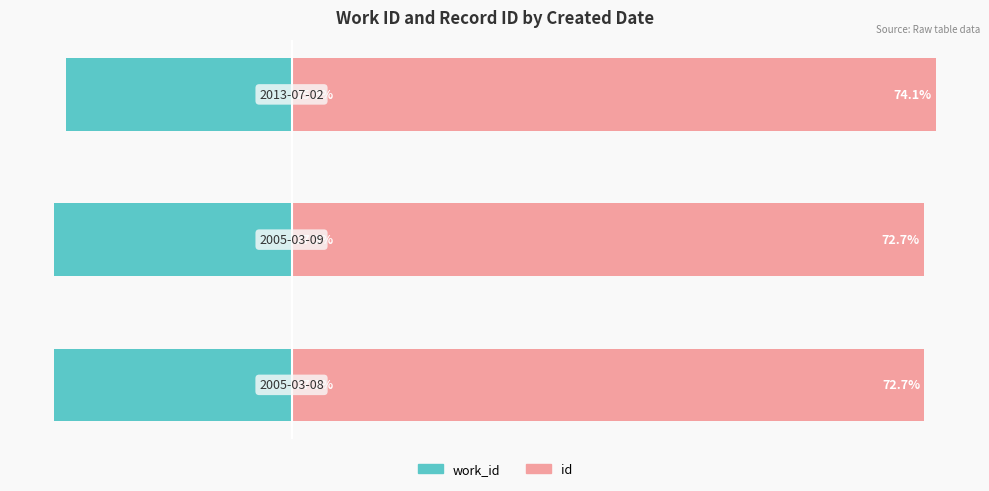

Is it true that work_id equals -39.3 at 0?

False